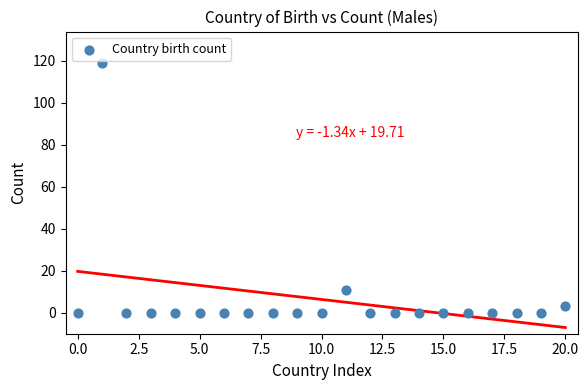

What Y value in the scatter plot is closest to 59?

11